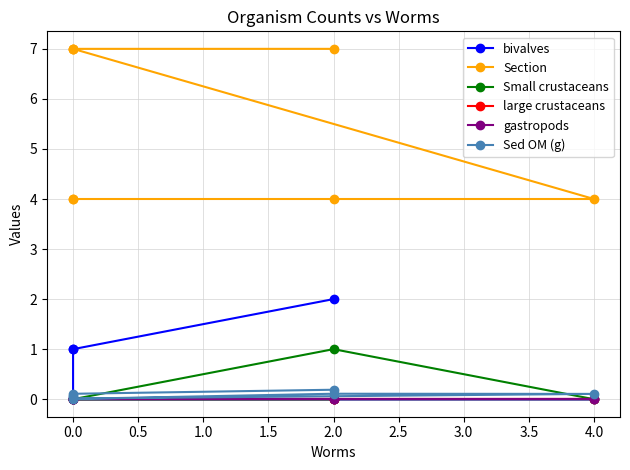

What is the difference between the second highest and minimum values in the Section series?

3.0